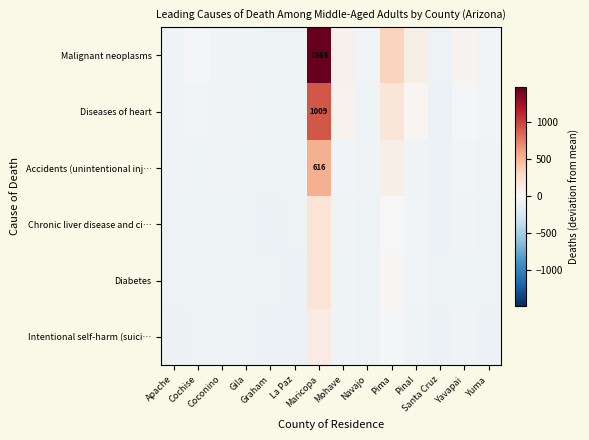

How many categories are shown in the chart?

14